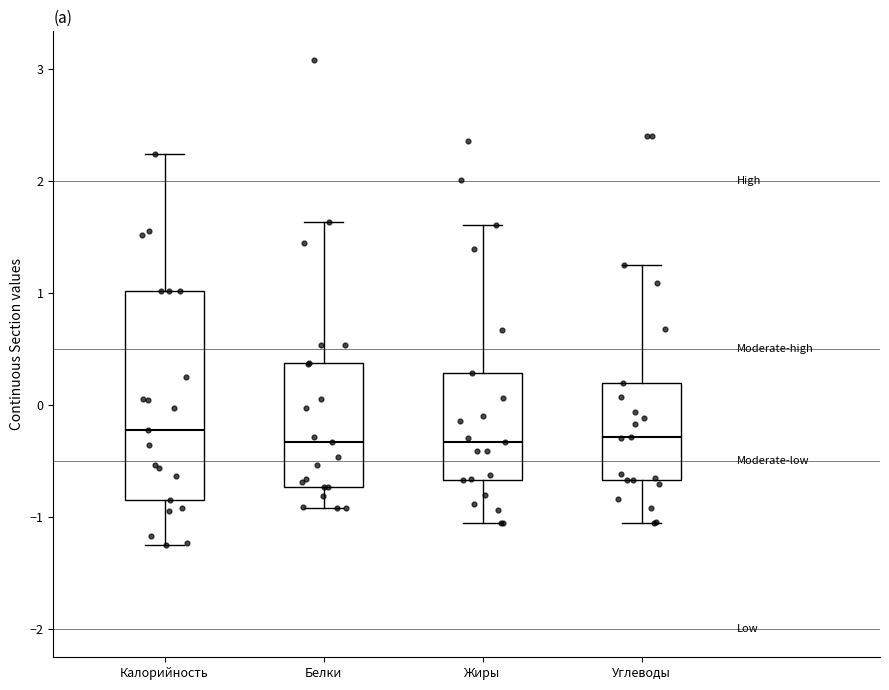

Where is the lower edge of the box for Жиры on the y-axis? The values are not printed on the chart, so give them approximately, as read against the axis.

-0.7